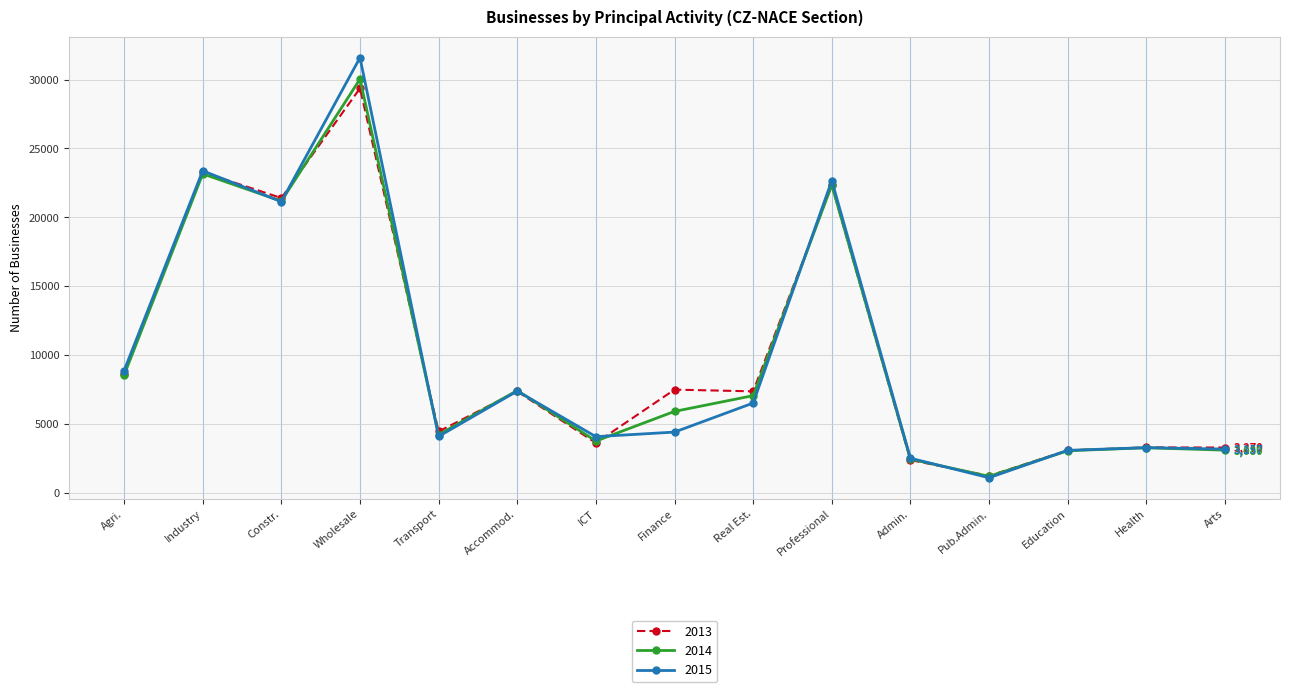

At how many categories does at least one series exceed 28179?

1